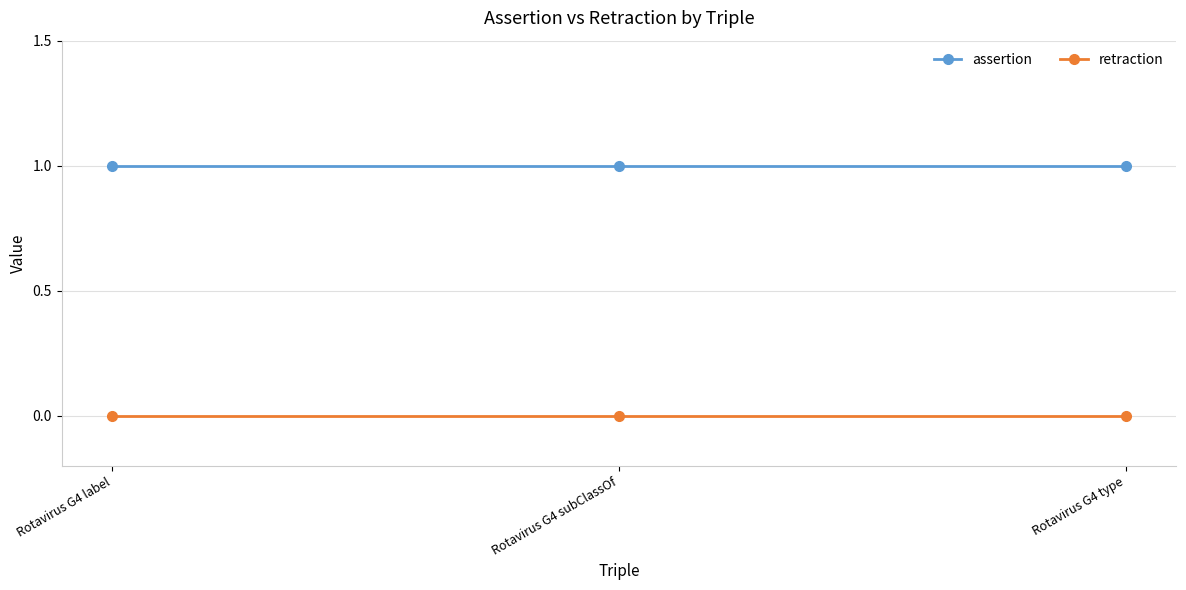

How many data points does each series have?

3